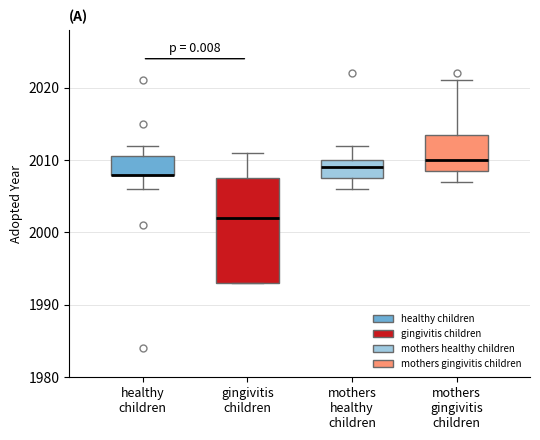

Reading left to right, read every box against the y-axis: the position of its median line, the range the box covers, and the ends of its whiskers. The values are not printed on the chart, so give them approximately, as read against the axis.

healthy children: median 2008 (drawn on the box's lower edge), box 2008 to 2011, whiskers 2006 to 2012
gingivitis children: median 2002, box 1993 to 2008, whiskers 1993 to 2011
mothers healthy children: median 2009, box 2008 to 2010, whiskers 2006 to 2012
mothers gingivitis children: median 2010, box 2009 to 2014, whiskers 2007 to 2021